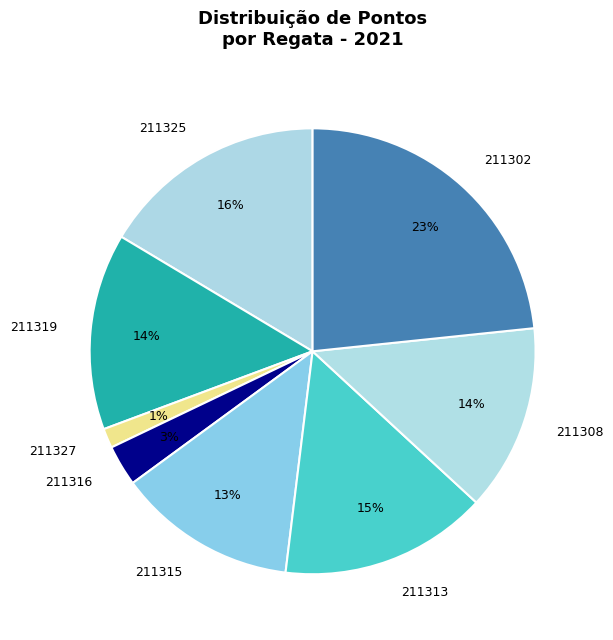

Is it true that 211315 is 13% of the pie?

True